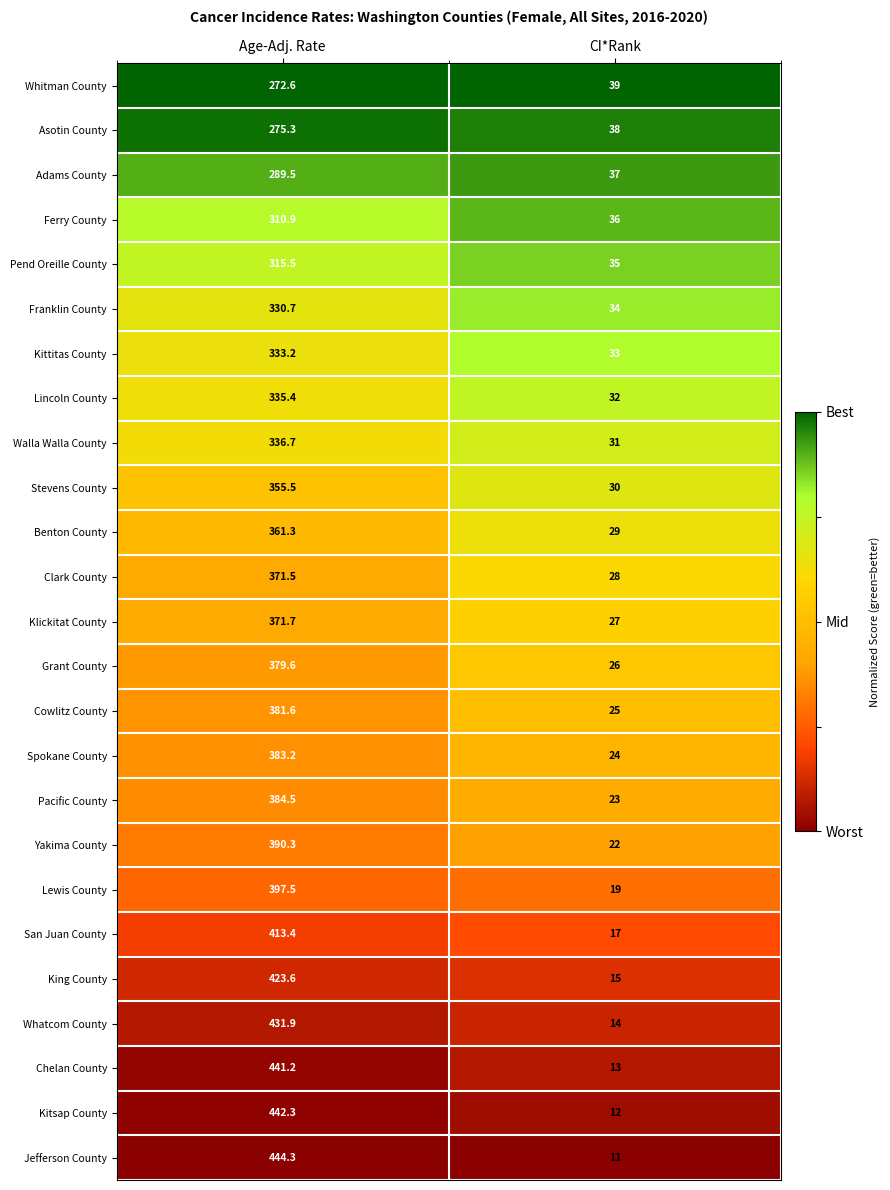

What is the difference between the Pend Oreille County values at Age-Adj. Rate and CI*Rank?

280.5